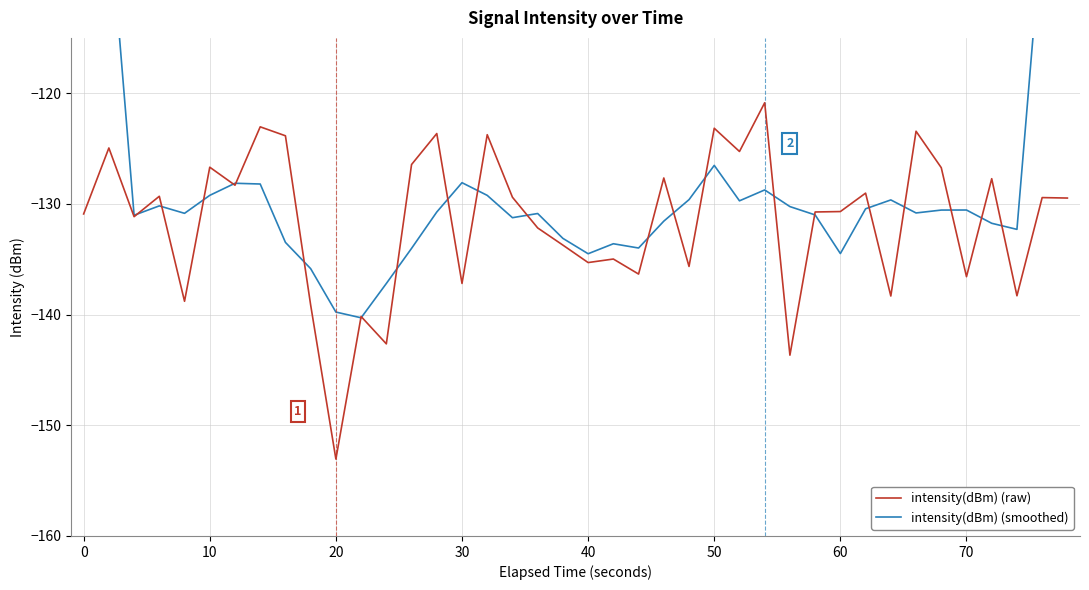

True or false: intensity(dBm) (raw) and intensity(dBm) (smoothed) cross at least once.

True